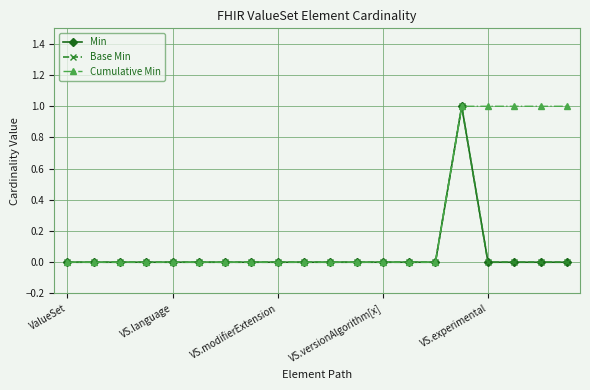

Does the chart have visible grid lines?

Yes